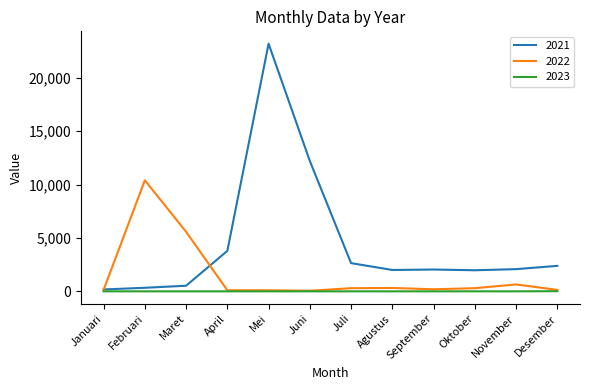

Does the chart display data point markers on the line(s)?

No